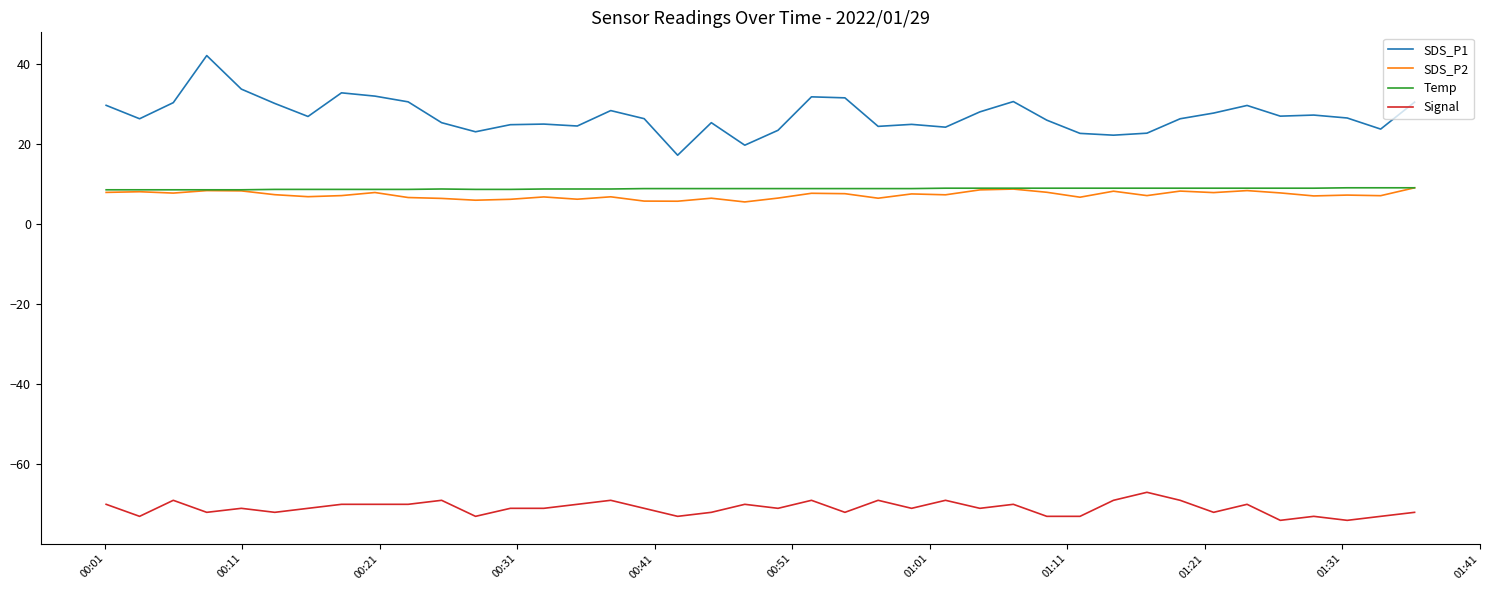

True or false: Temp and SDS_P1 cross at least once.

False